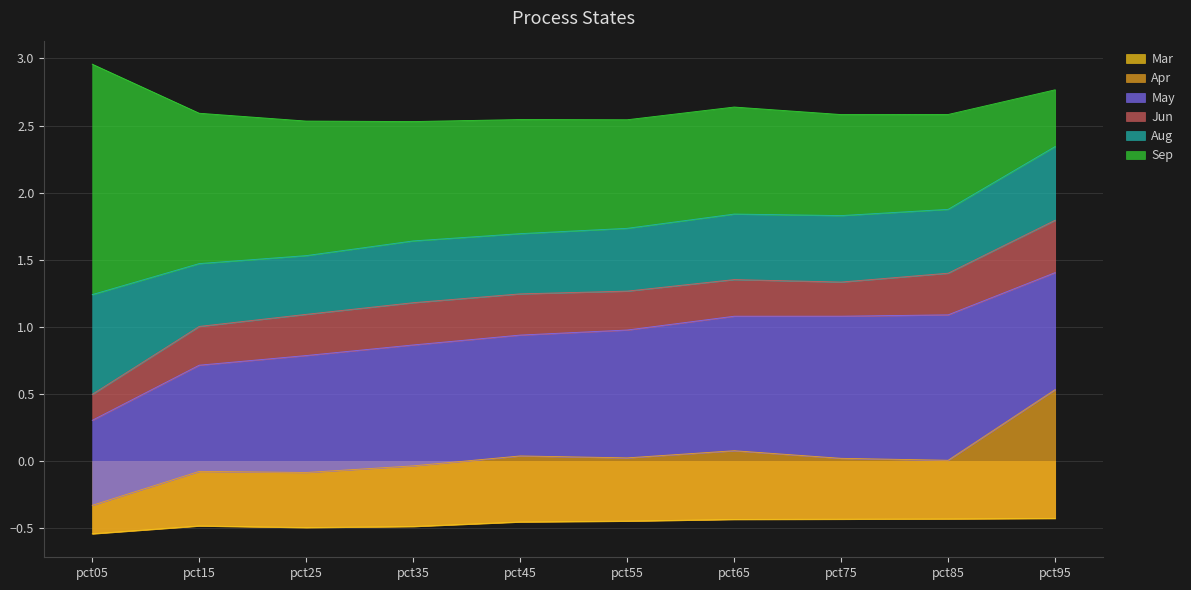

True or false: Apr and Mar cross at least once.

False